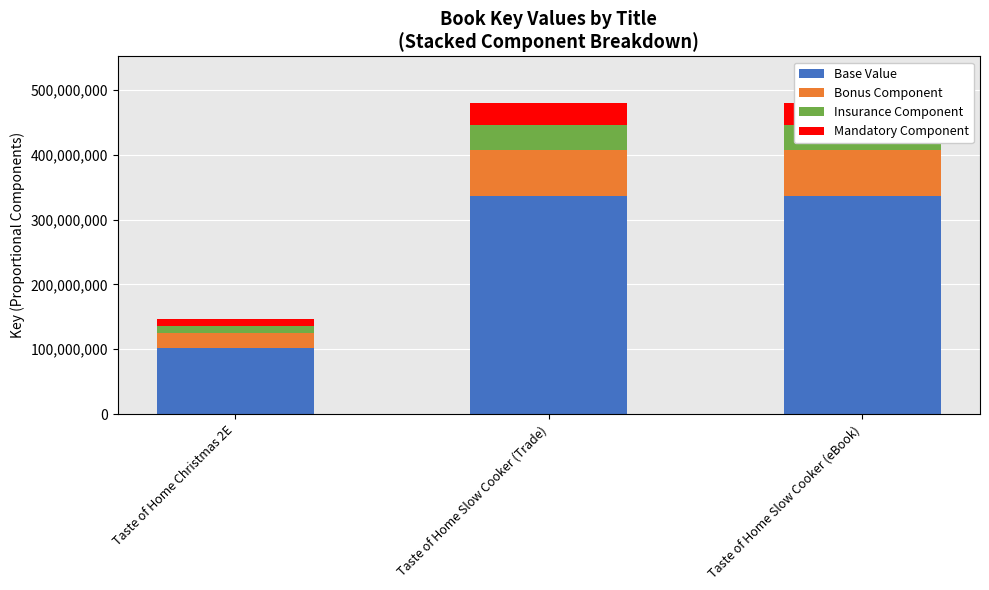

What are all the series names shown in the legend?

Base Value, Bonus Component, Insurance Component, Mandatory Component